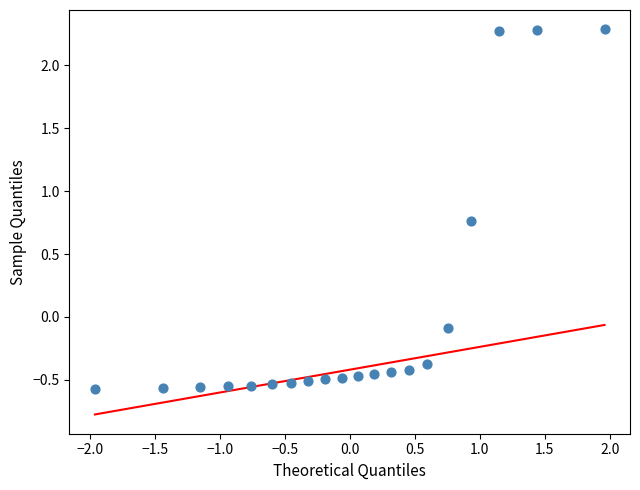

What is the range of X values (max minus min)?

3.9